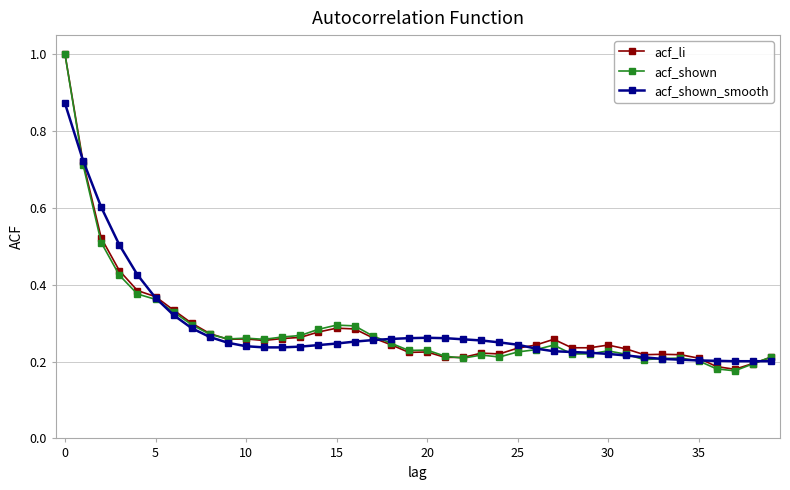

Does the chart display data point markers on the line(s)?

Yes